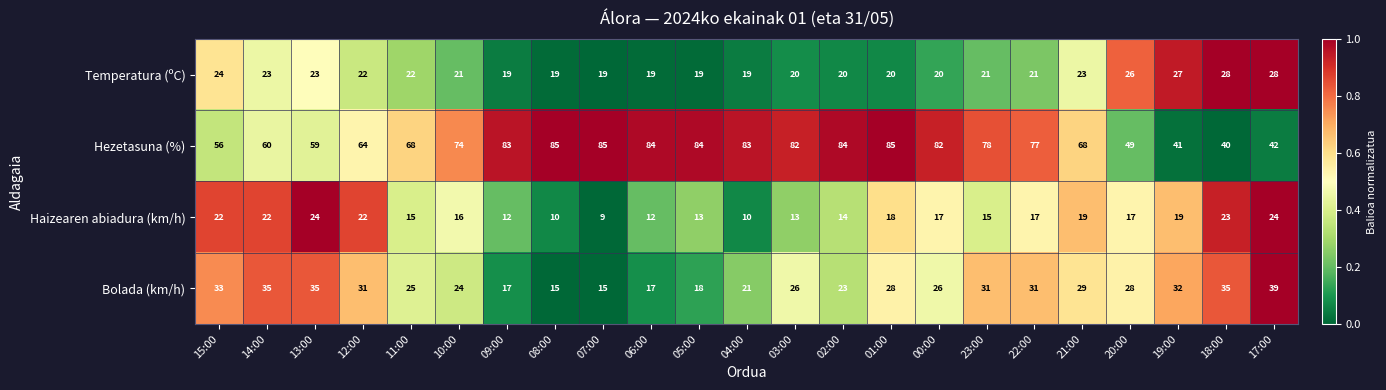

What is the difference between the second highest and second lowest values in the Bolada (km/h) series?

20